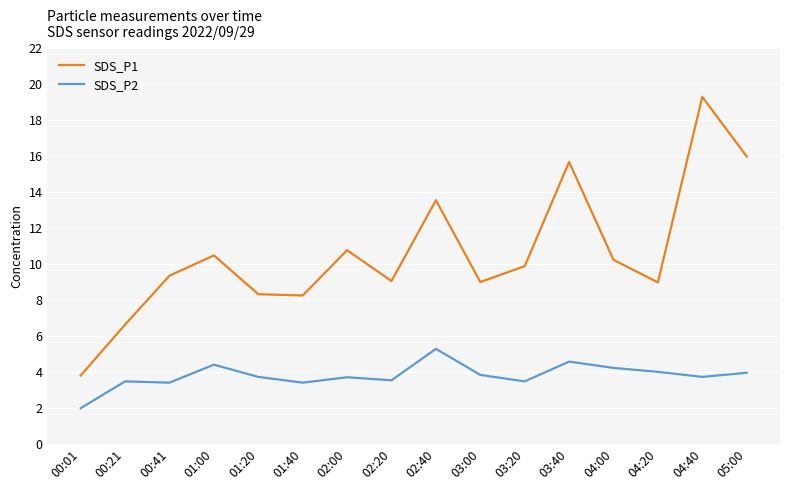

What is the difference between the highest and lowest values at 02:20?

5.5